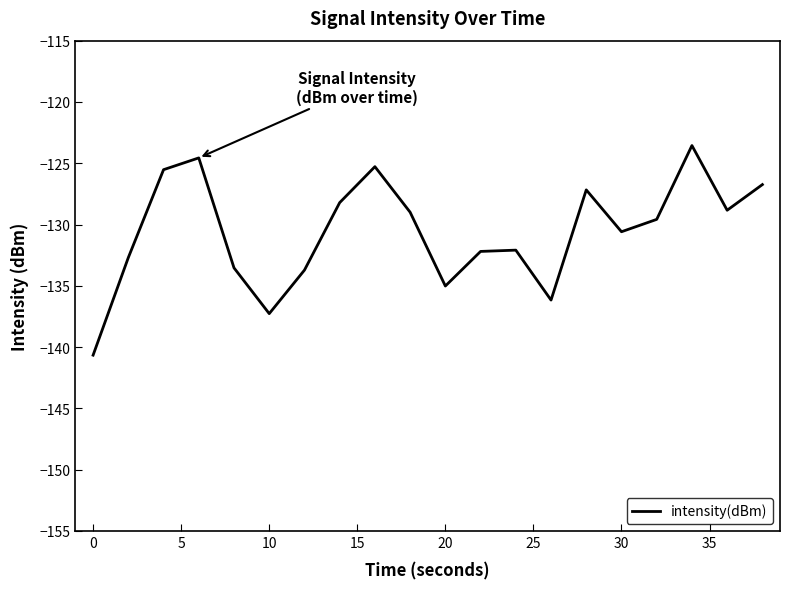

What is the average value?

-130.6